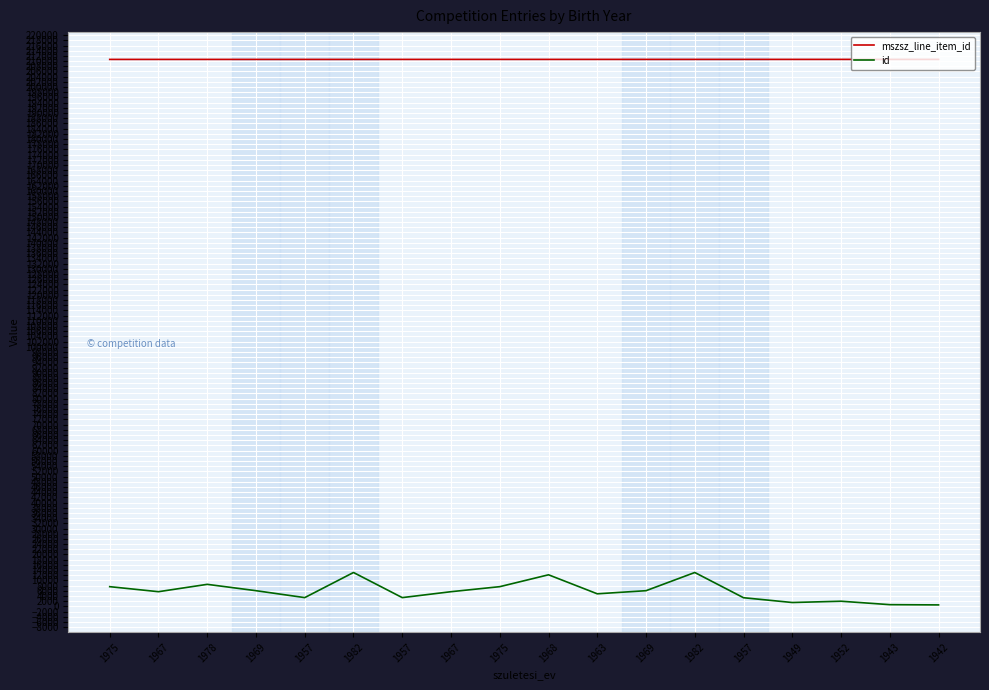

How many lines are shown in the chart?

2